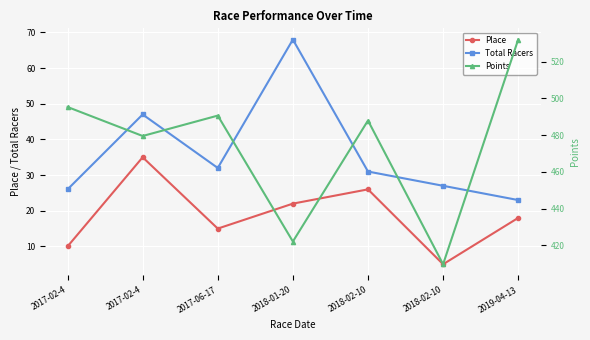

Is this an area chart (filled region under the line)?

No